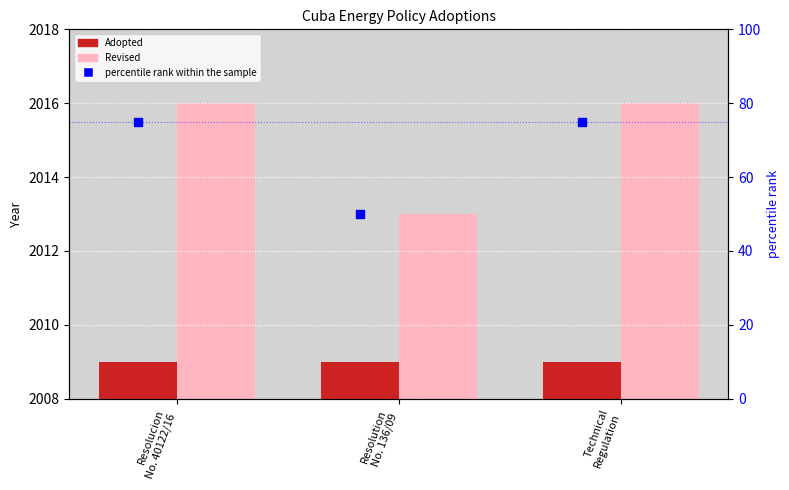

At how many categories does at least one series exceed 27?

3